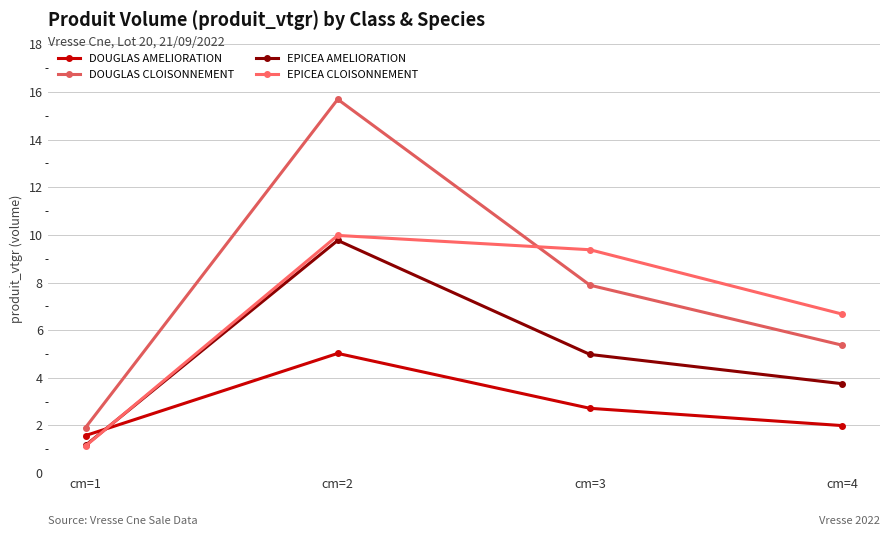

Rank the series by their average value, from highest to lowest.

DOUGLAS CLOISONNEMENT, EPICEA CLOISONNEMENT, EPICEA AMELIORATION, DOUGLAS AMELIORATION